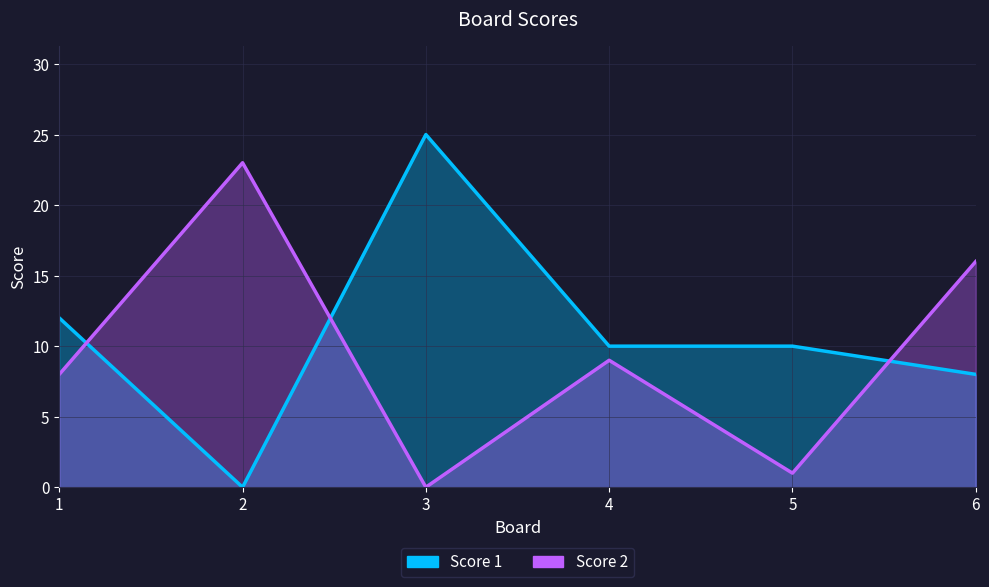

Rank the series by their average value, from highest to lowest.

Score 1, Score 2